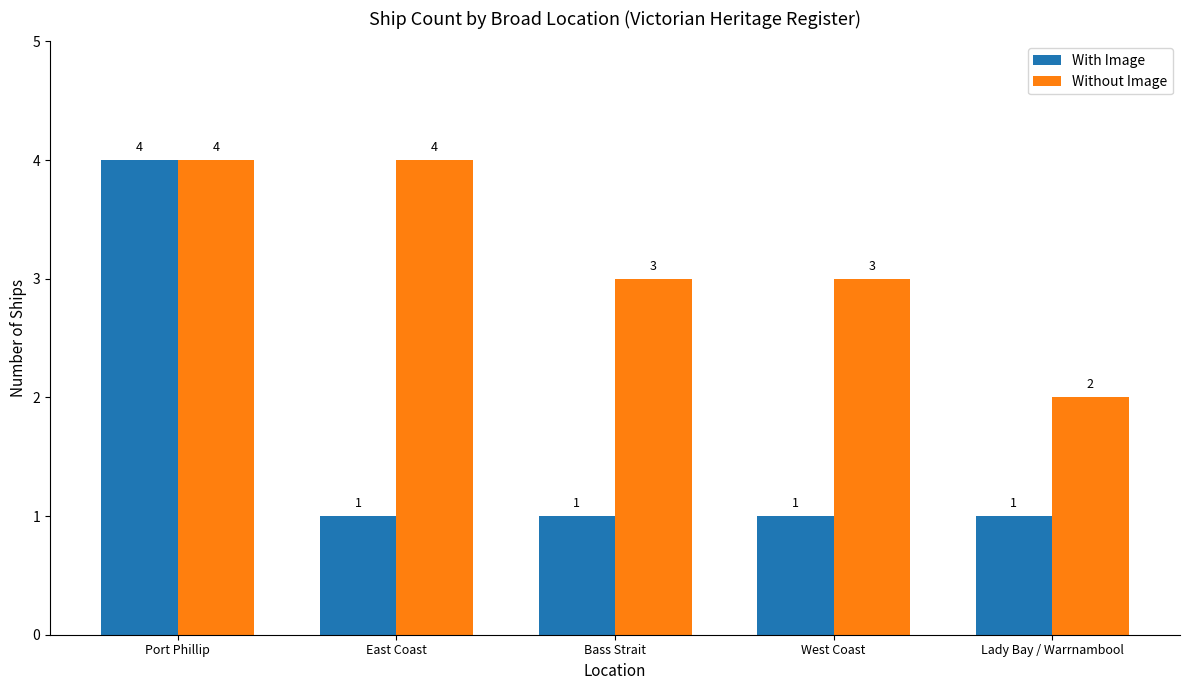

How many series are shown in this chart?

2